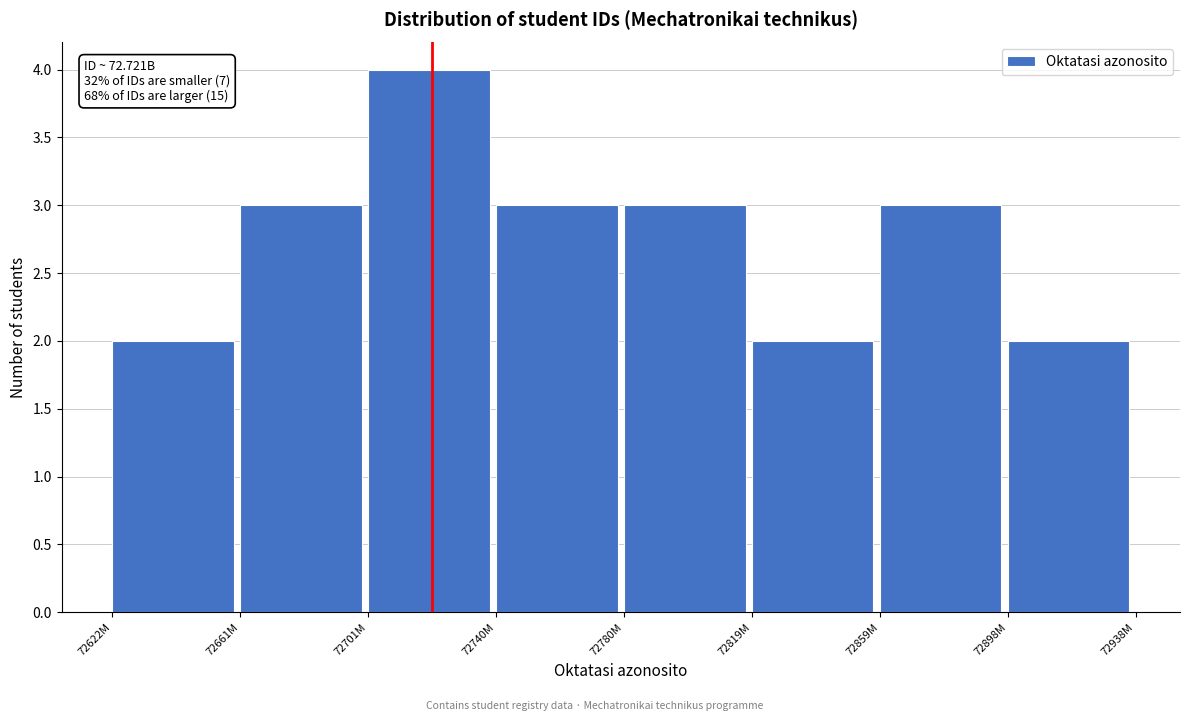

Reading right to left, extract all data points from this chart.

72898M=2	72859M=3	72819M=2	72780M=3	72740M=3	72701M=4	72661M=3	72622M=2